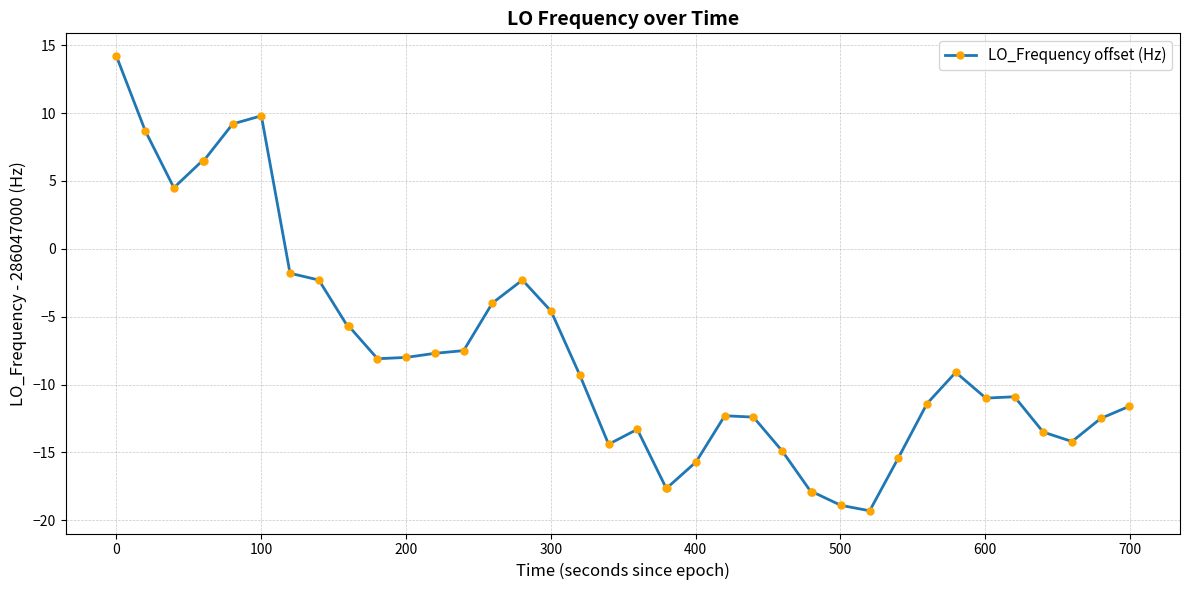

What is the sum of all values?

-309.4